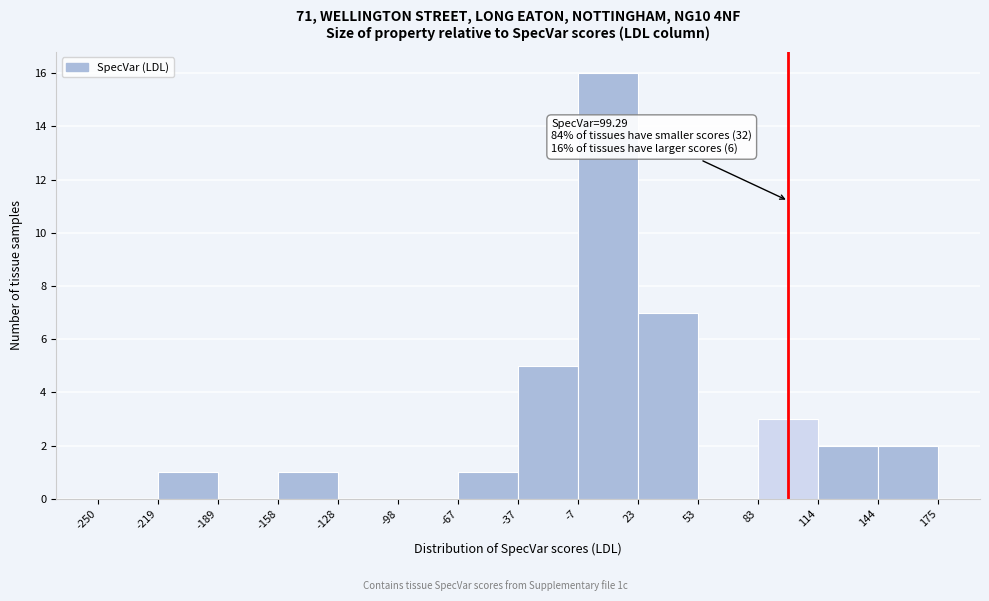

Over which range of the x-axis is the bar tallest?

-7 to 23